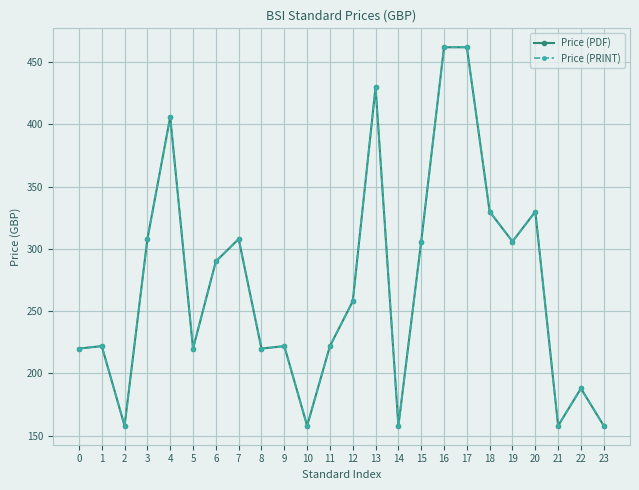

List the labels in order of Price (PDF) value, smallest first.

2, 10, 14, 21, 23, 22, 0, 5, 8, 1, 9, 11, 12, 6, 15, 19, 3, 7, 18, 20, 4, 13, 16, 17